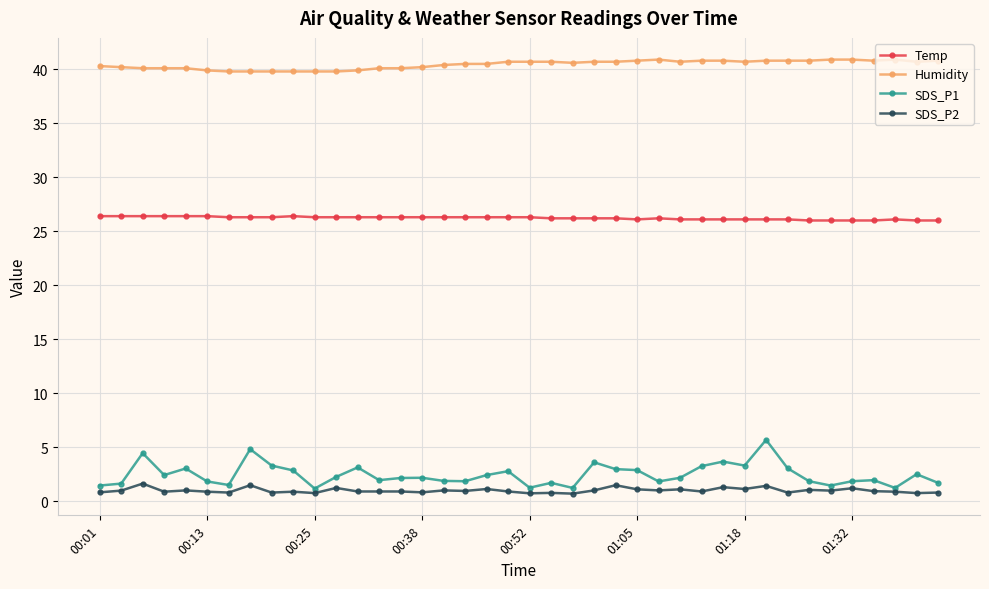

True or false: SDS_P1 and Humidity cross at least once.

False